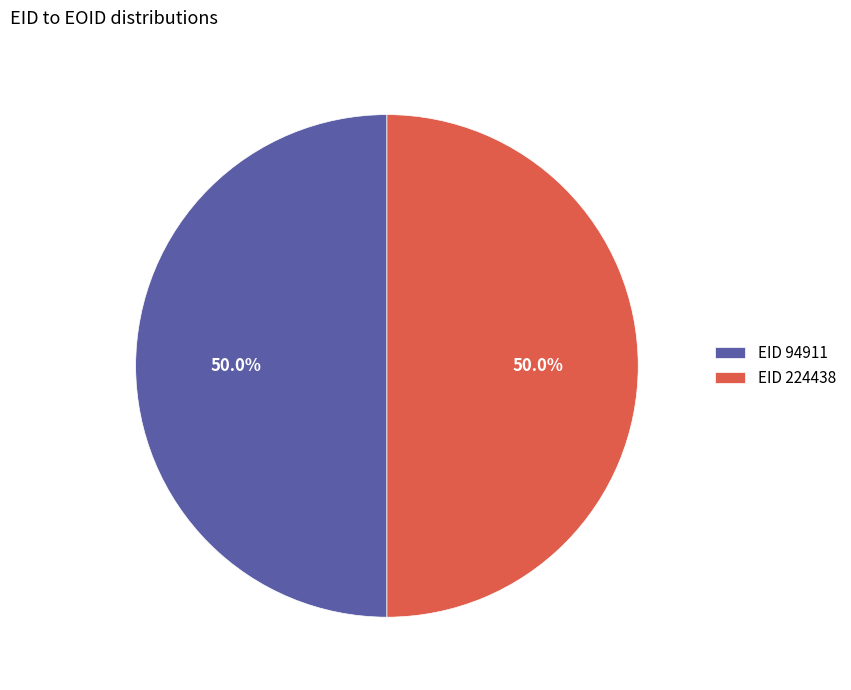

What is the ratio of the value at EID 224438 to the value at EID 94911?

1.0